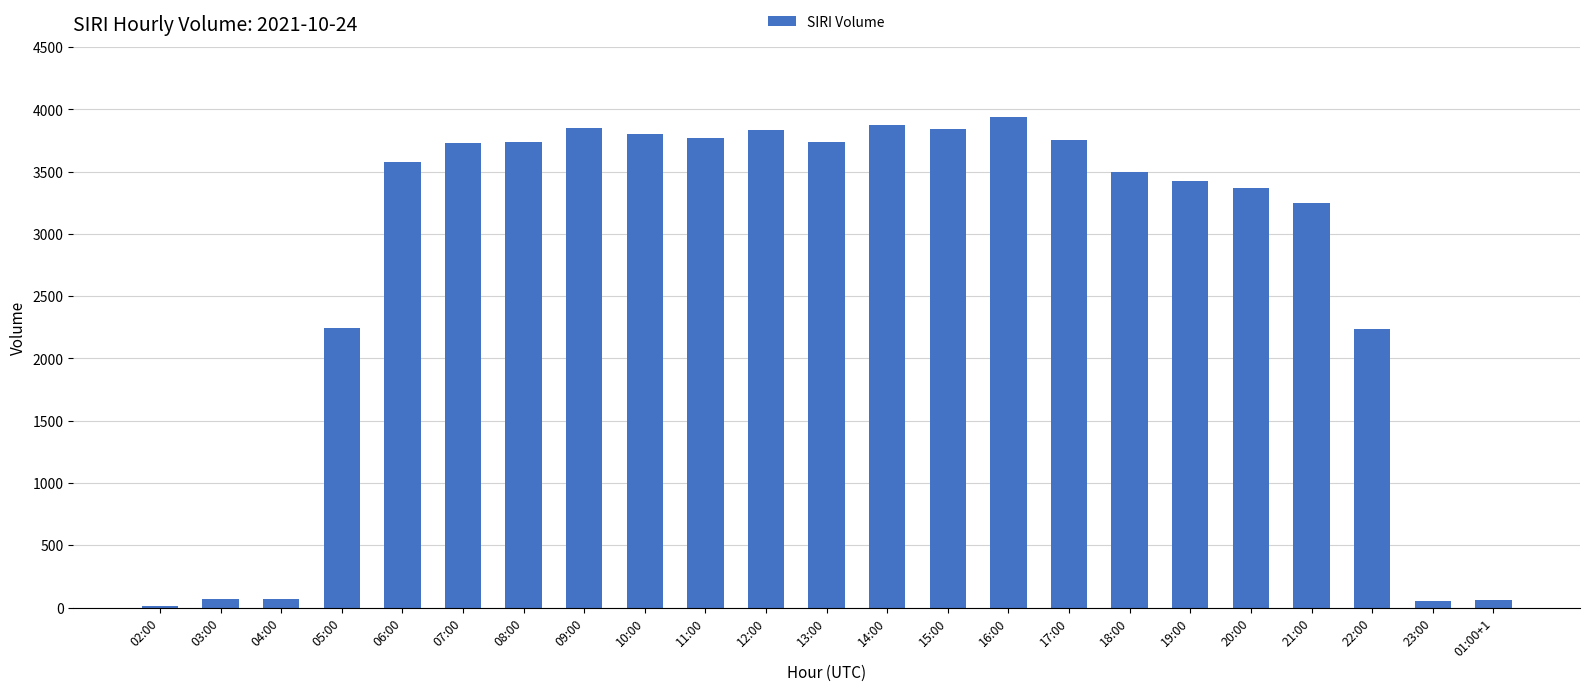

What is the greatest value displayed?

3940